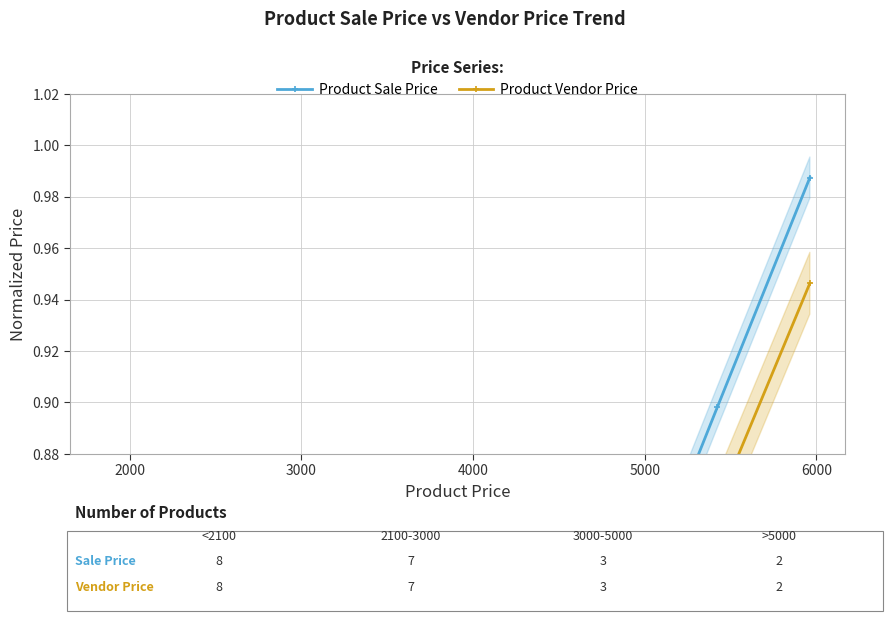

What are all the series names shown in the legend?

Product Sale Price, Product Vendor Price